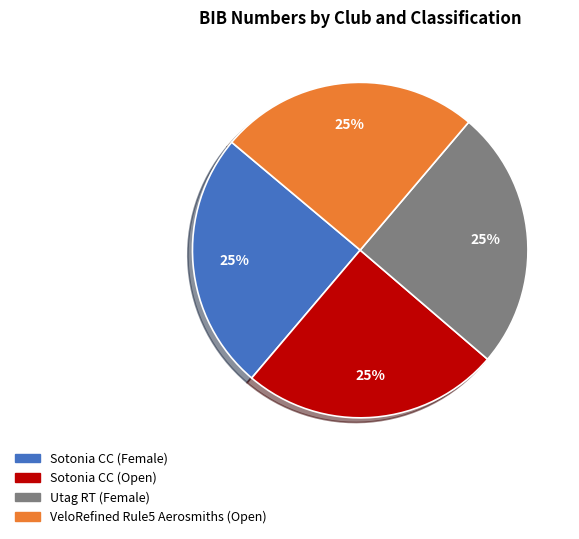

To the nearest percent, what is the average slice percentage?

25%